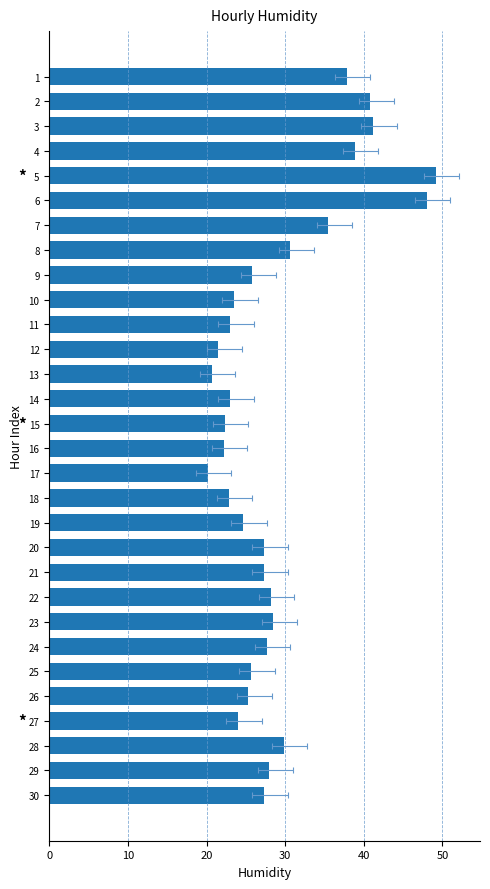

How many data points are above 27?

16